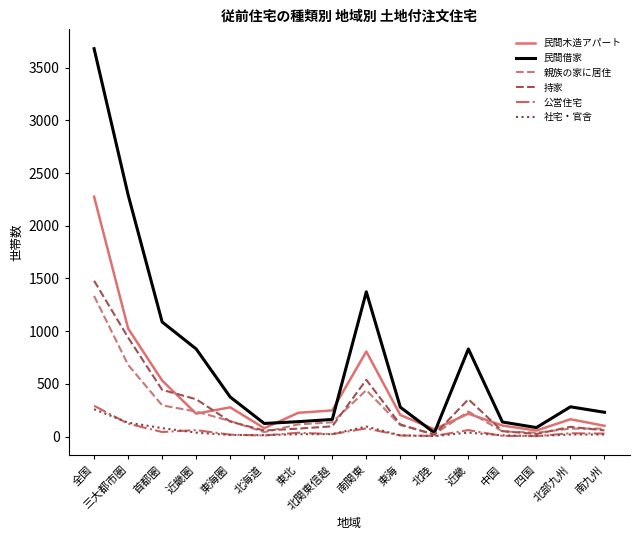

What position from the left is 東北?

7